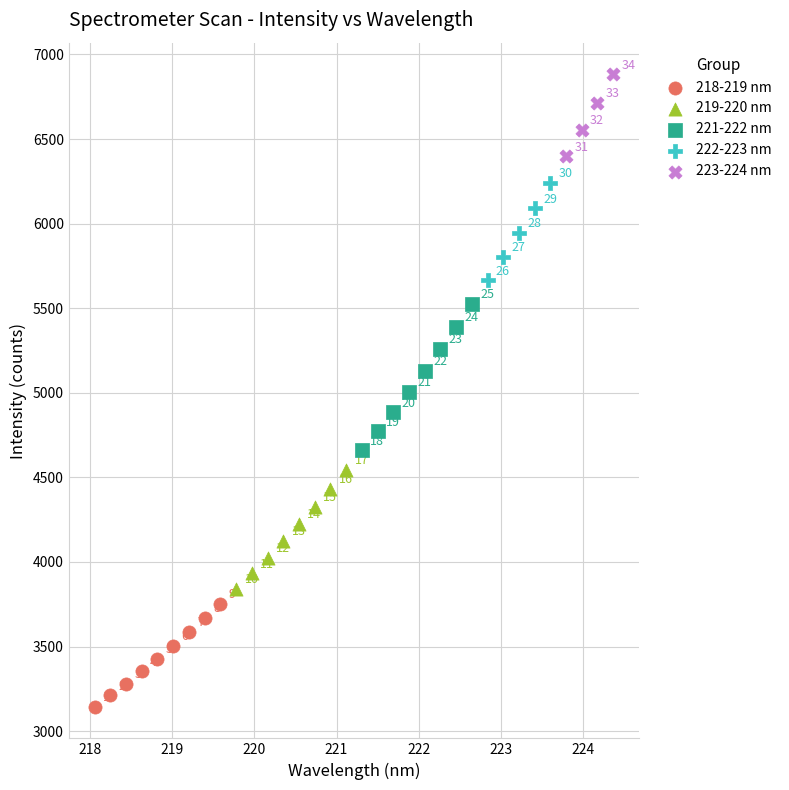

Which series has the largest Y range (max minus min)?

221-222 nm